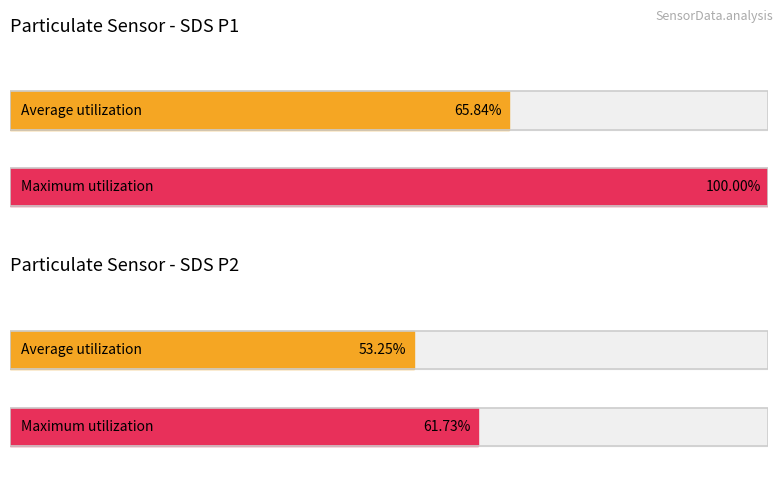

The value of SDS_P2 at 00:23 is 0.4. True or false?

False